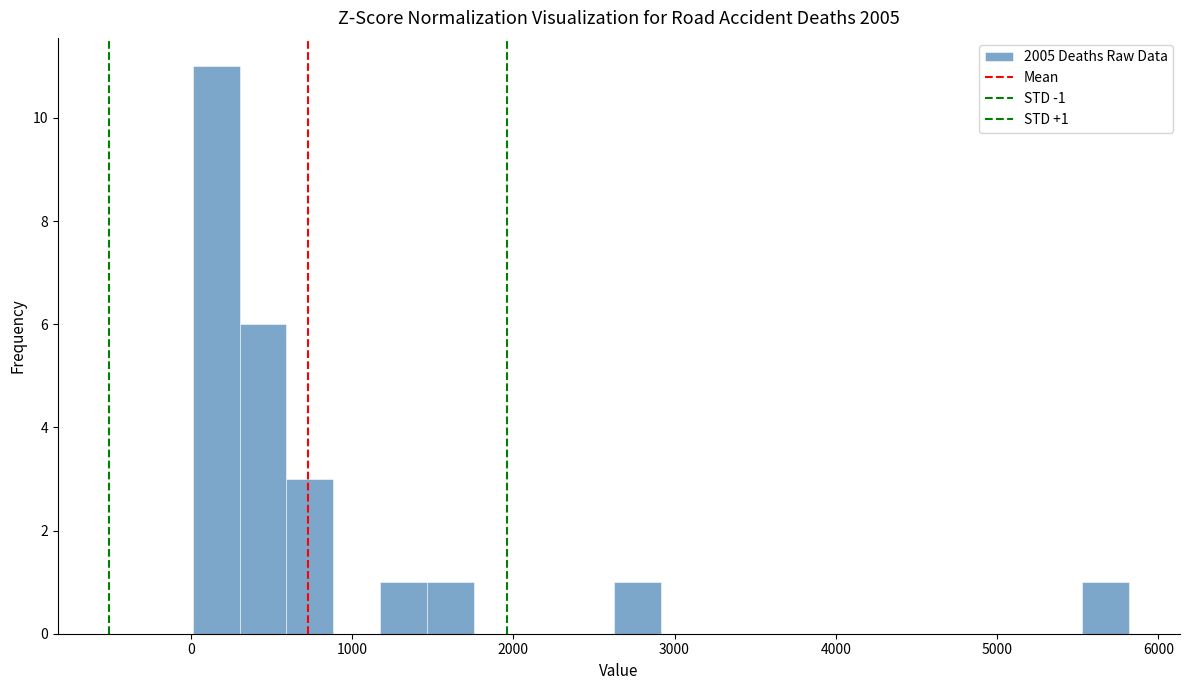

Around what value on the x-axis is the tallest bar? Give the approximate position of its centre, as read against the axis.

200